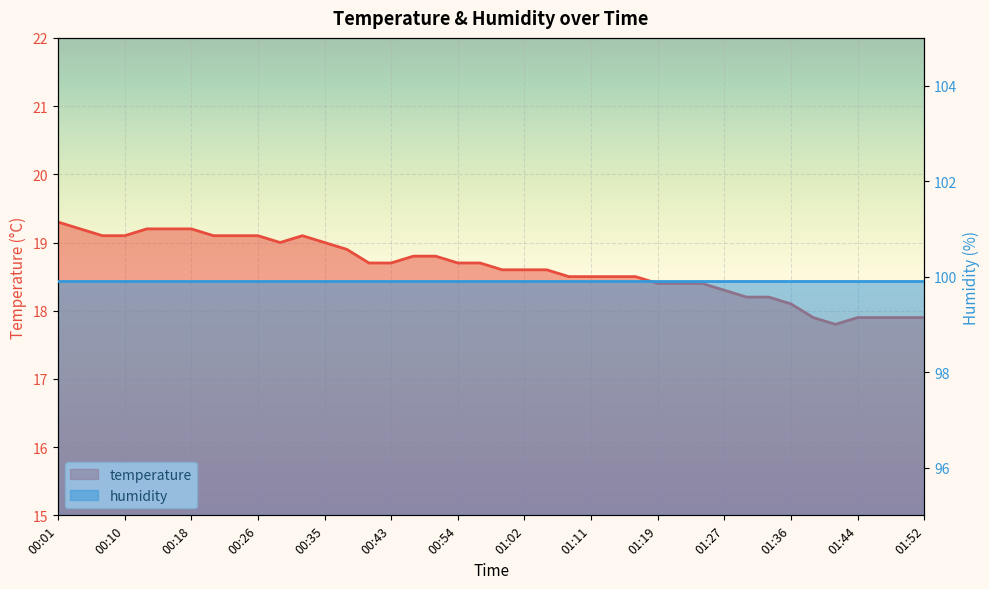

Where is the first local maximum?

00:32